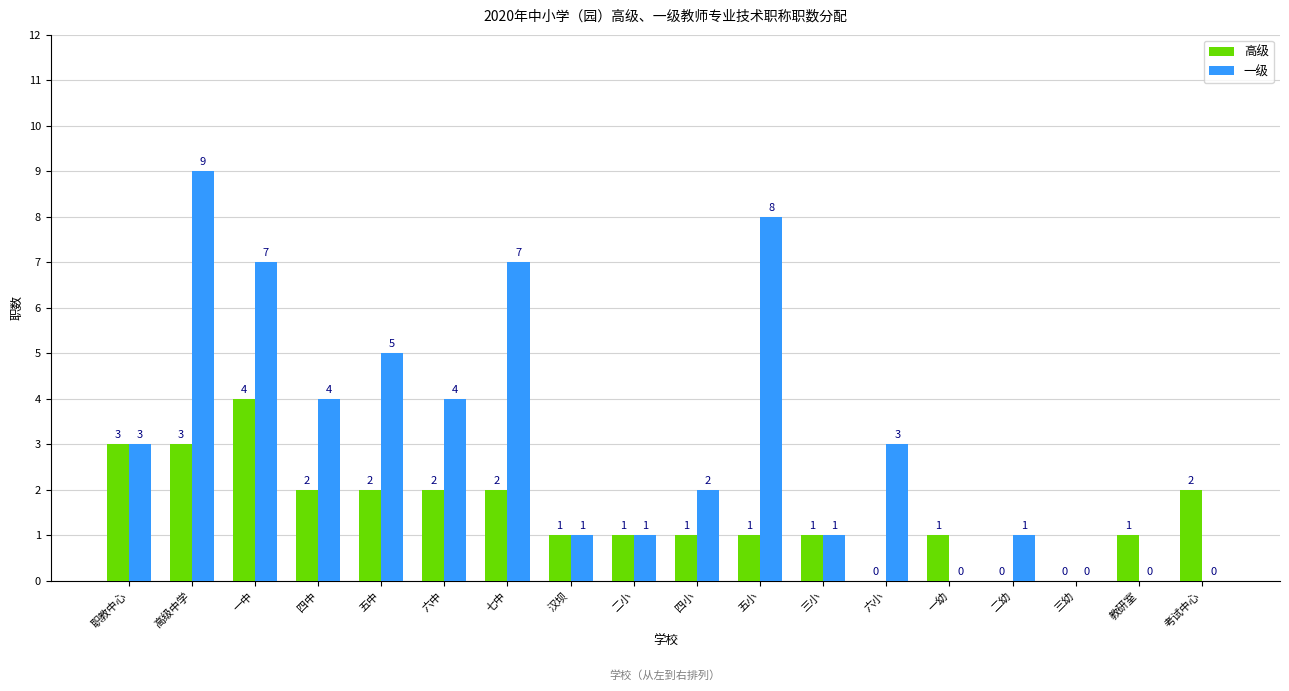

True or false: 一级 has a value of 3 at 职教中心.

True